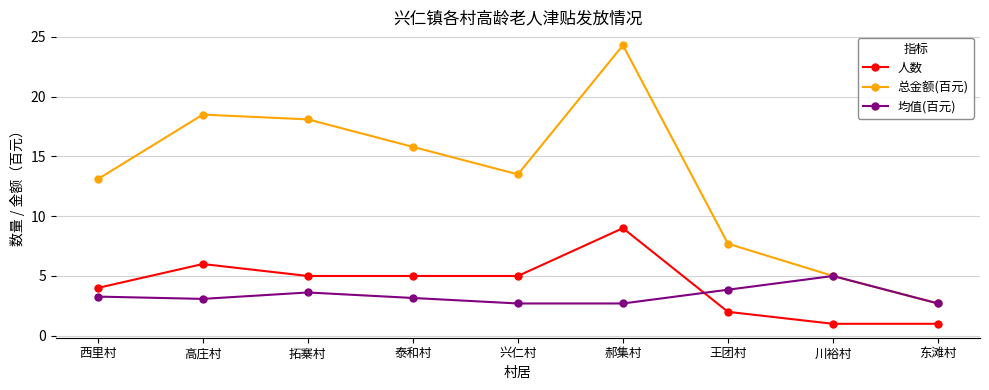

What is the difference between the highest and lowest values at 郝集村?

21.6